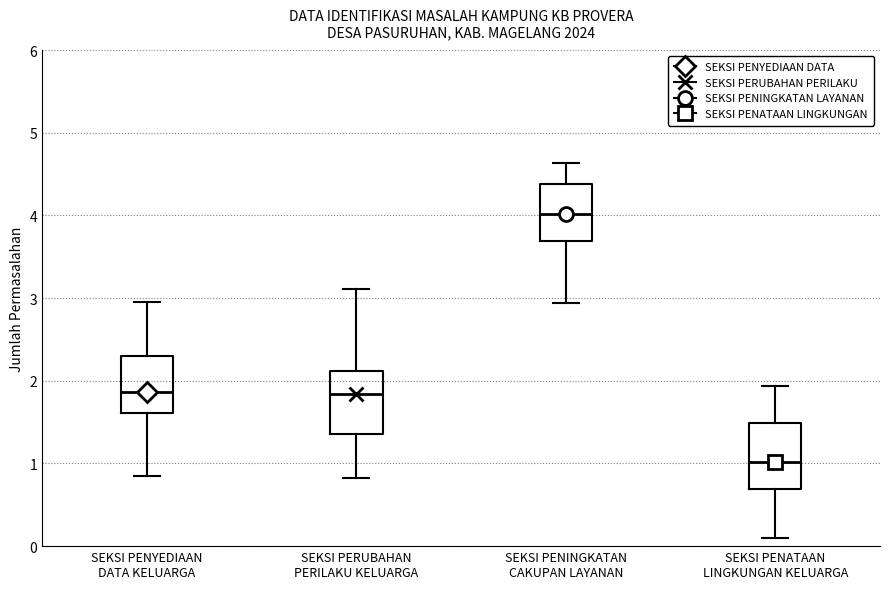

Which box has the highest median line?

SEKSI PENINGKATAN CAKUPAN LAYANAN